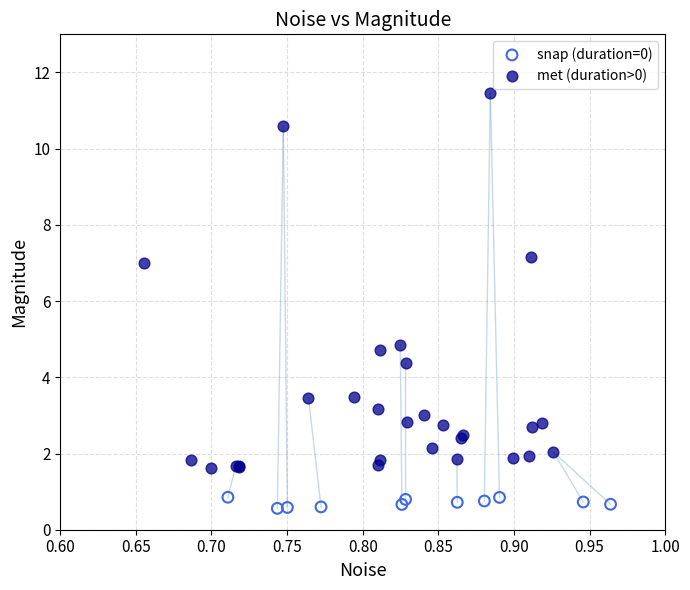

Which series reaches the minimum Y coordinate?

snap (duration=0)